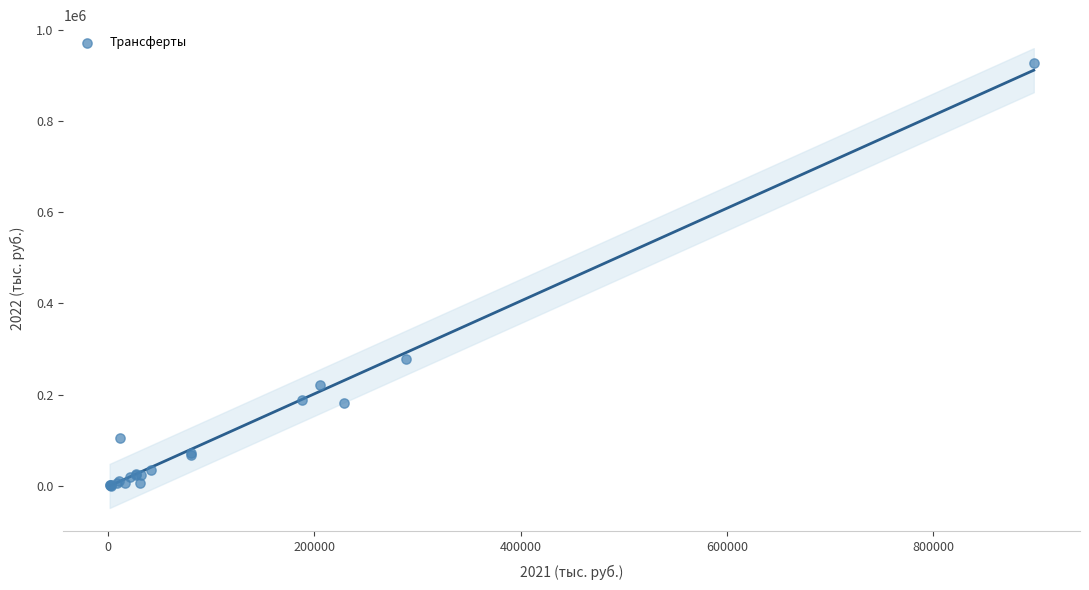

What Y value in the scatter plot is closest to 463776?

279023.8